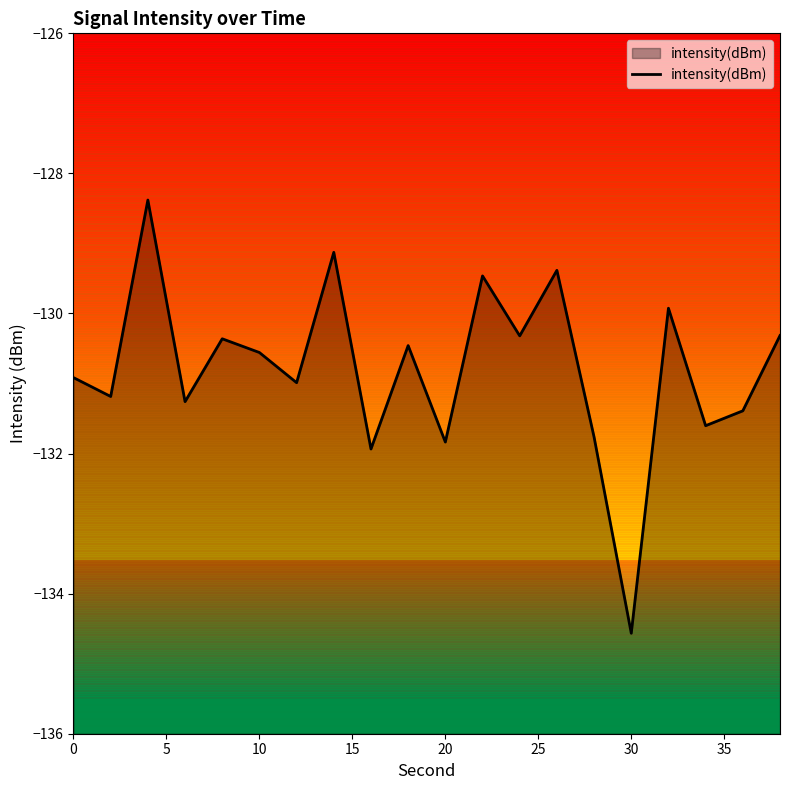

What is the greatest value displayed?

-128.4